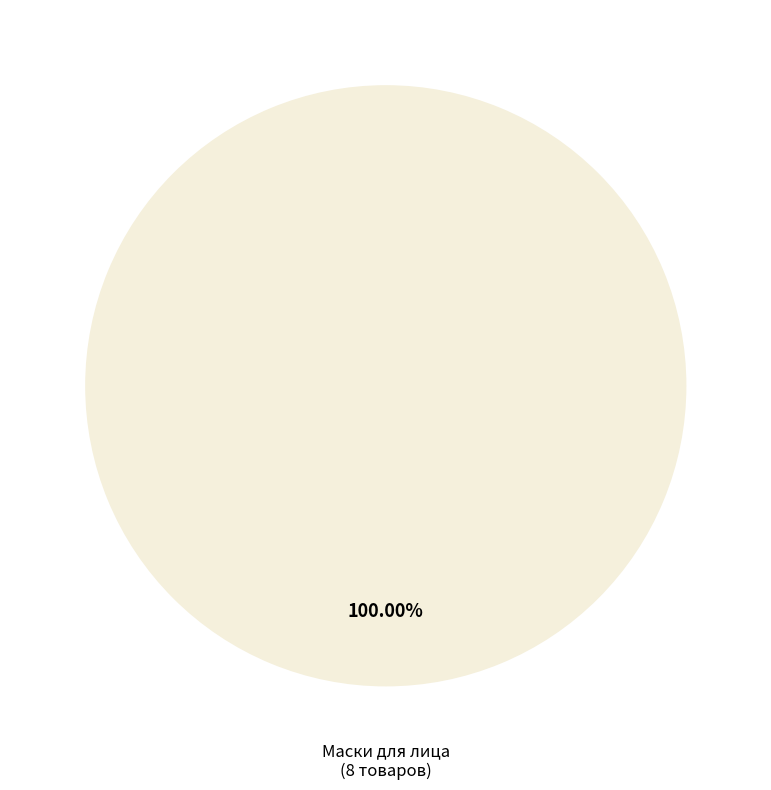

Does any single category account for the majority?

Yes